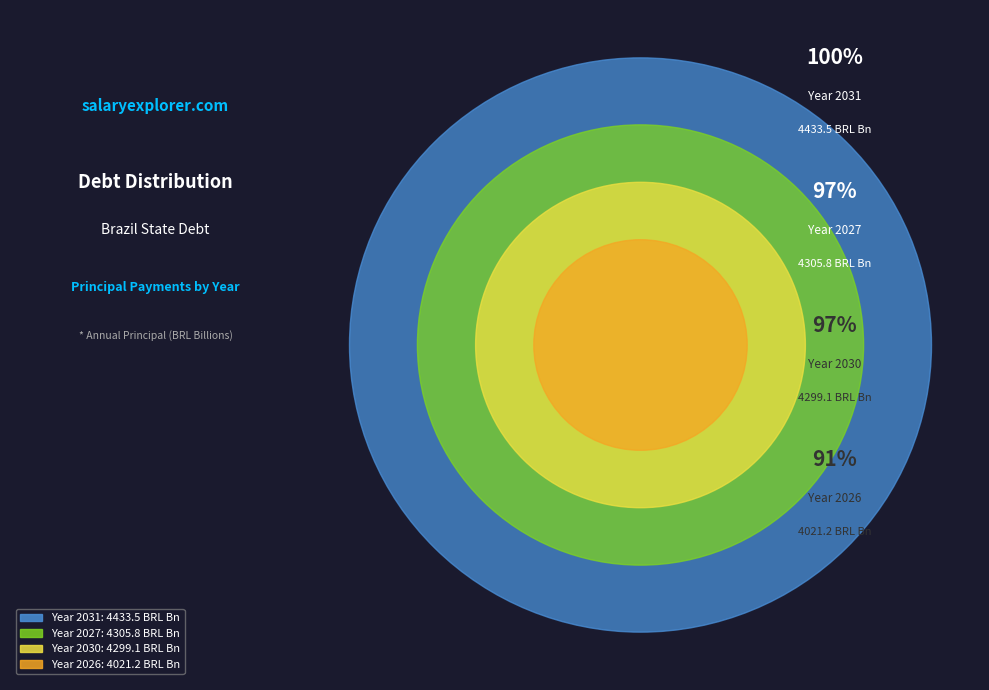

What is the largest slice in the pie chart?

2031